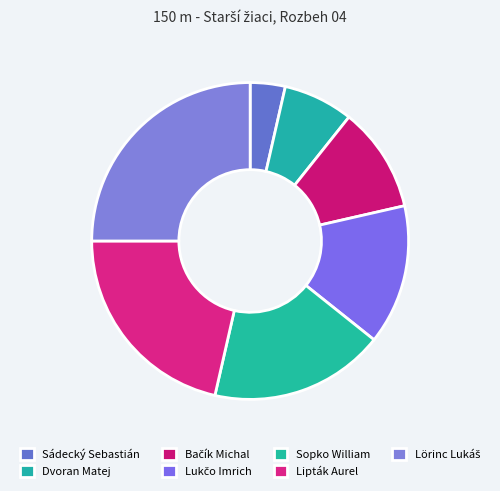

How many segments does this pie chart have?

7